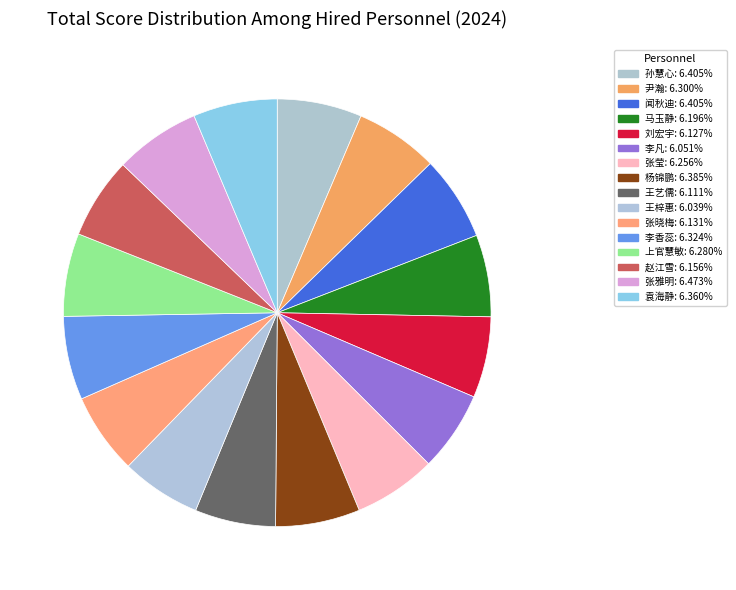

Do 闻秋迪 and 赵江雪 together represent more than half of the pie?

No